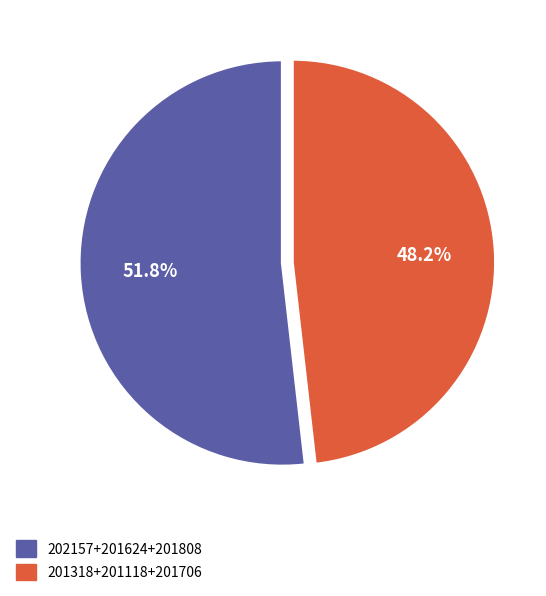

Does any single category account for the majority?

Yes